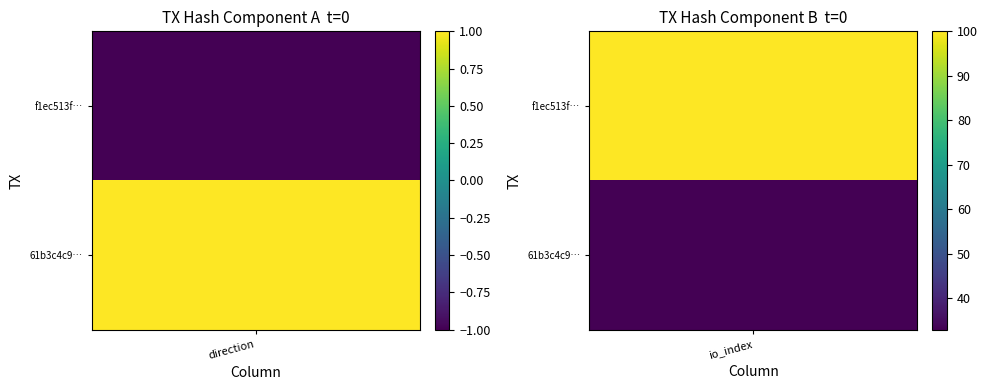

What is the spread (max minus min) of values at -1?

2